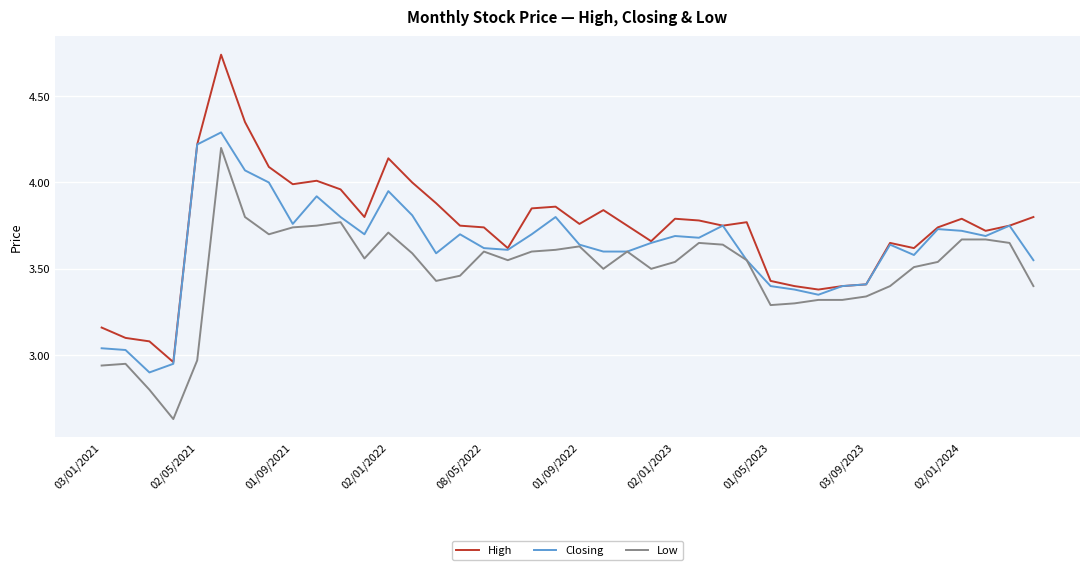

Which series has the largest total across all categories?

High